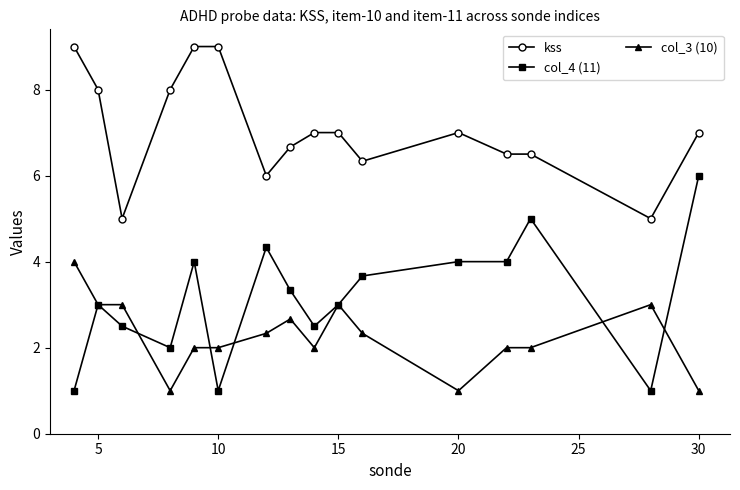

What is the minimum value shown in the chart?

1.0